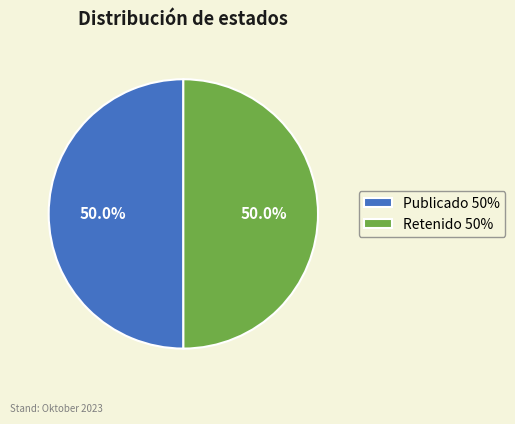

What is the ratio of the value at Publicado 50% to the value at Retenido 50%?

1.0